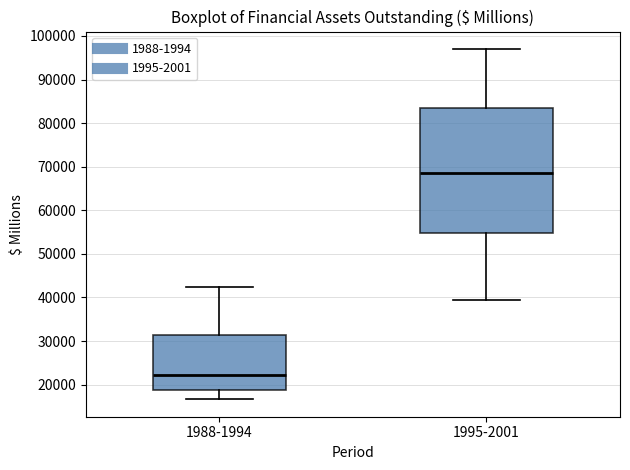

Reading left to right, transcribe this box plot: for each box, give where its median line is, the range the box spans, and where its two whiskers end, as read against the y-axis. The values are not printed on the chart, so give them approximately, as read against the axis.

1988-1994: median 22000, box 19000 to 31000, whiskers 17000 to 42000
1995-2001: median 69000, box 55000 to 84000, whiskers 39000 to 97000